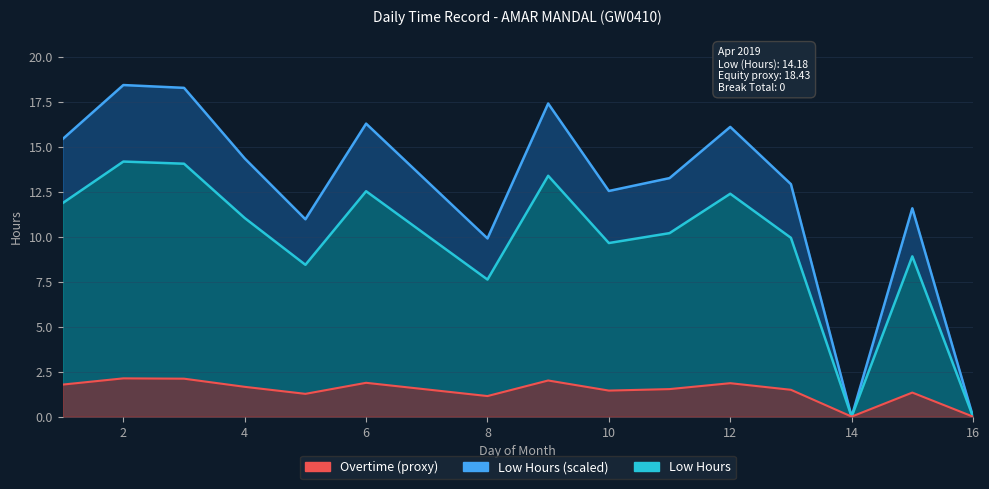

What is the difference between the highest and lowest values at 12?

8.8